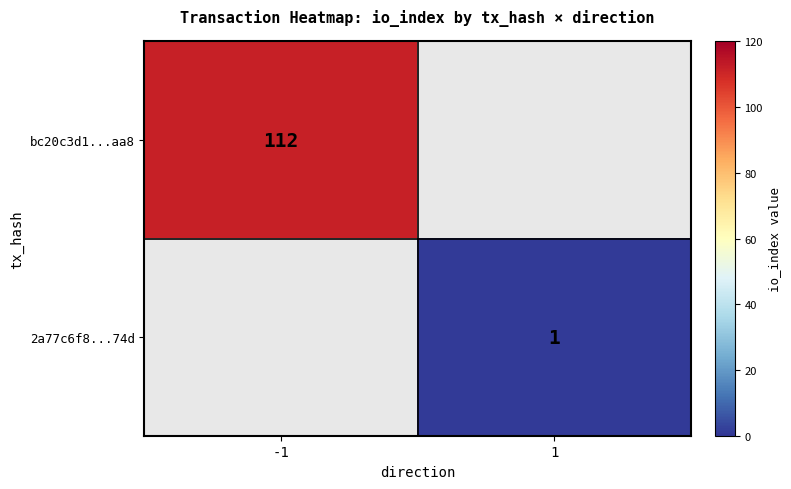

Is it true that 2a77c6f8...74d equals 2 at 1?

False